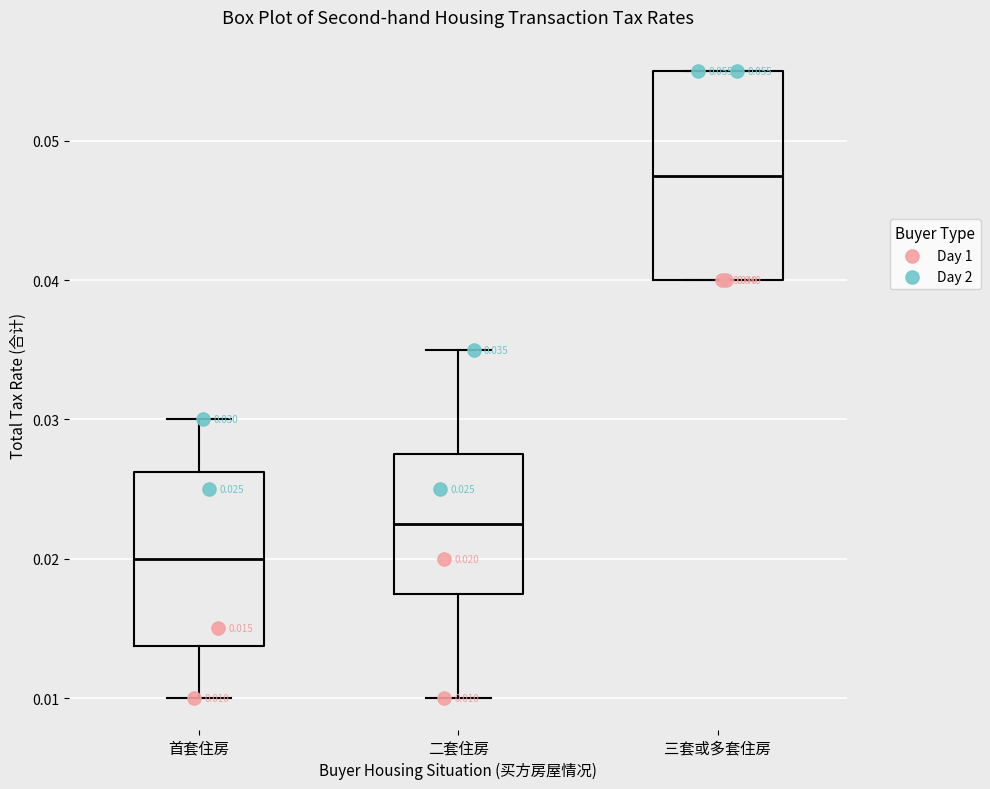

Which box has the highest median line?

三套或多套住房